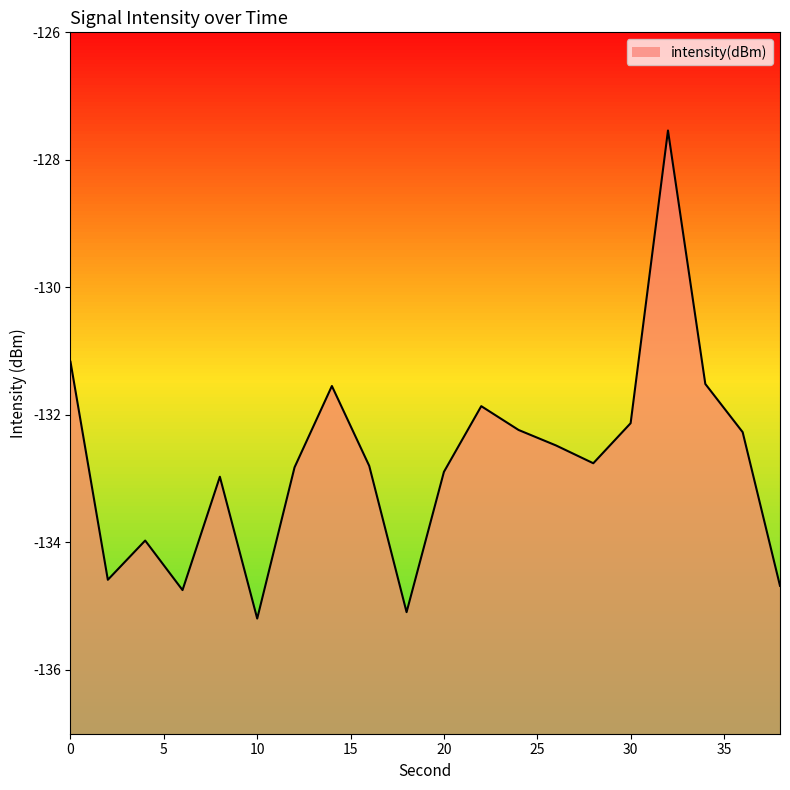

What is the smallest value displayed?

-135.2